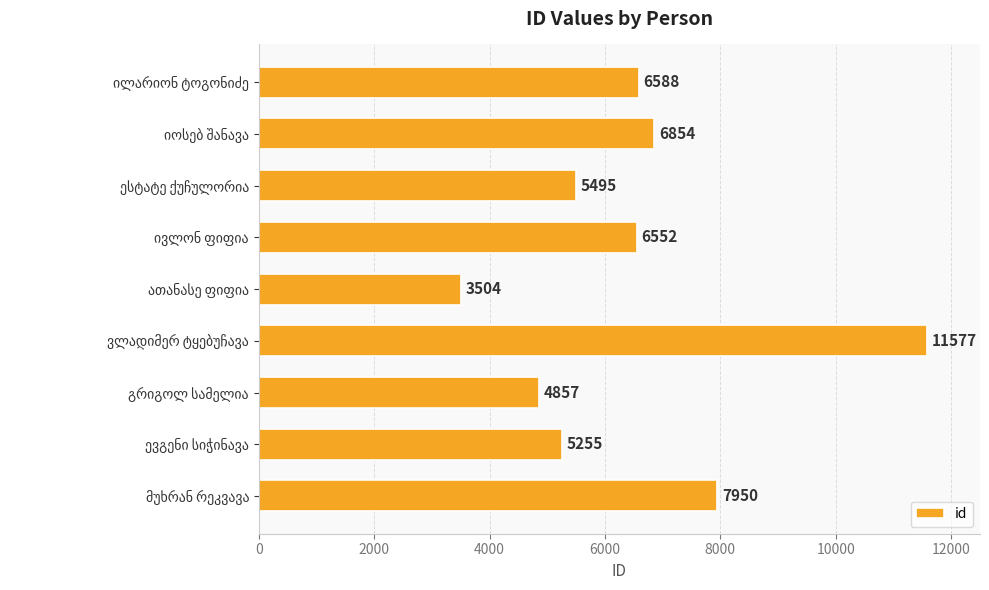

What is the difference between the maximum and minimum values?

8073